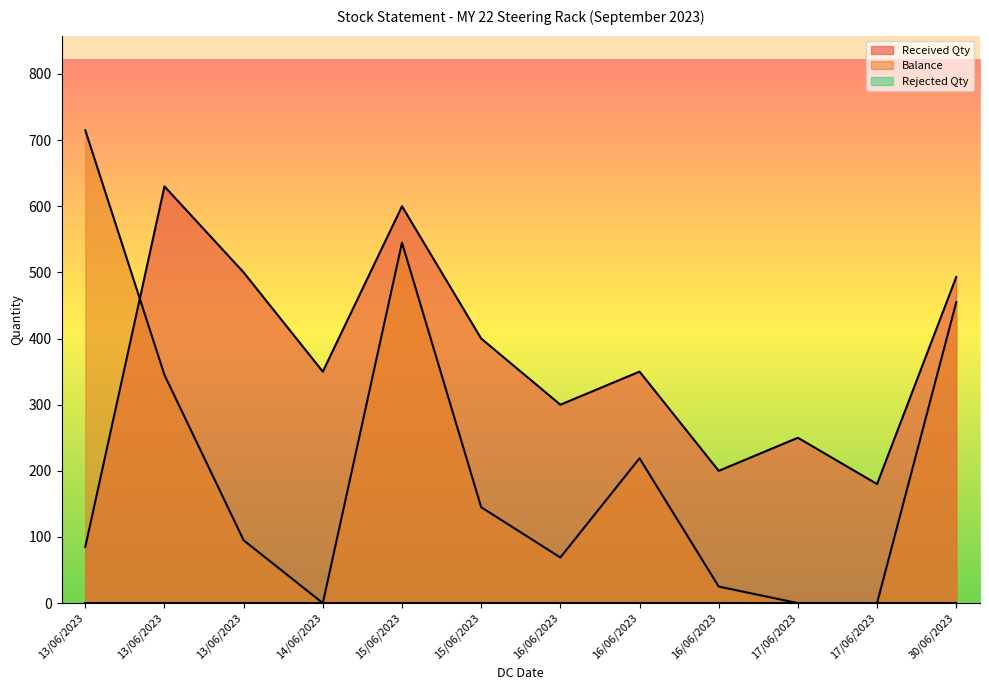

Which series has the largest total across all categories?

Received Qty